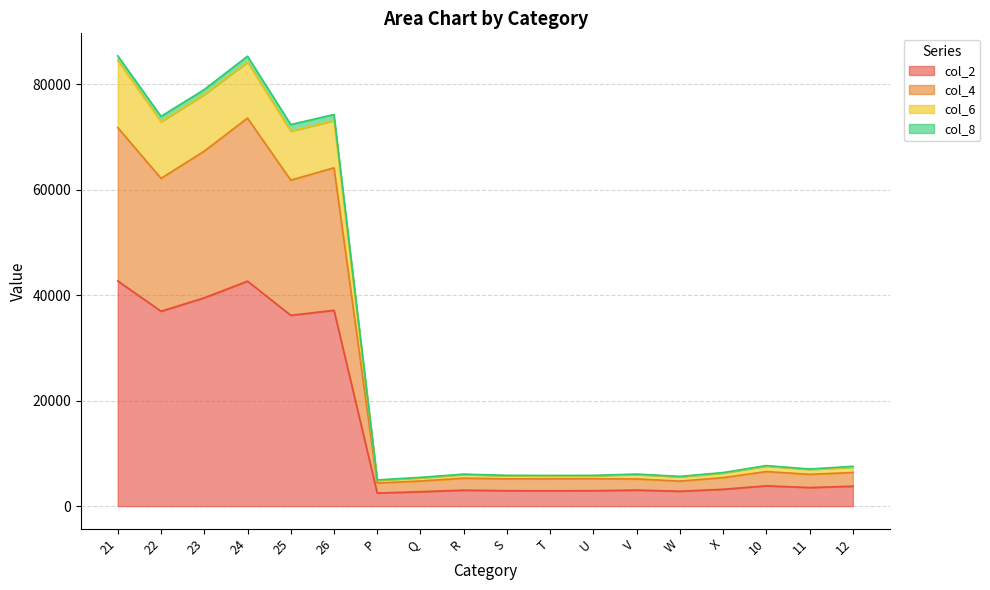

Which label corresponds to the largest value in the chart?

21